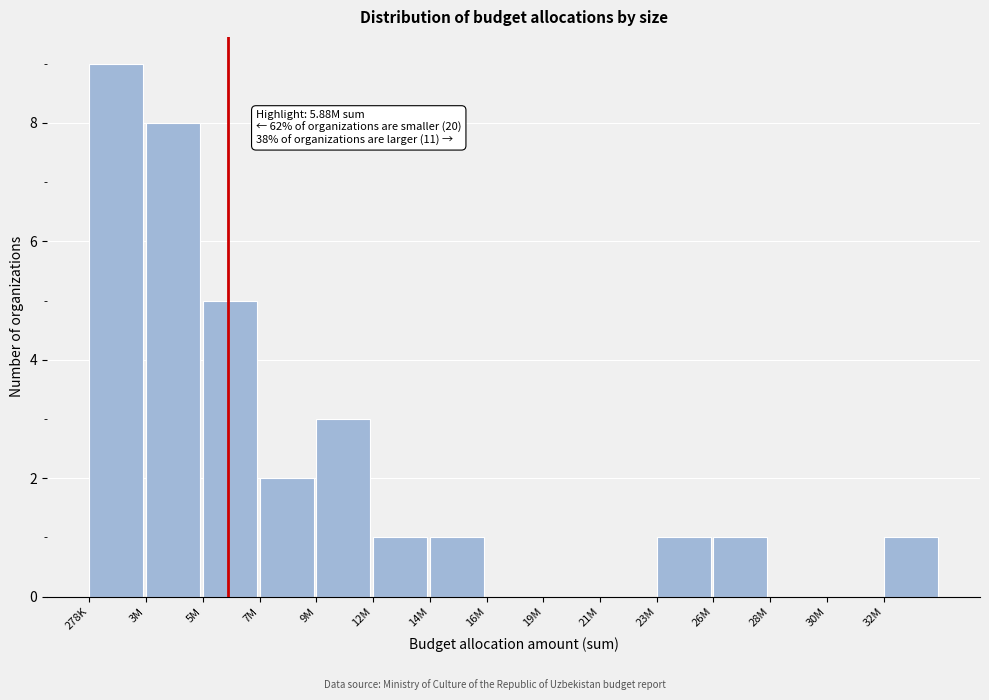

Reading left to right, extract all data points from this chart.

278K=9	3M=8	5M=5	7M=2	9M=3	12M=1	14M=1	16M=0	19M=0	21M=0	23M=1	26M=1	28M=0	30M=0	32M=1